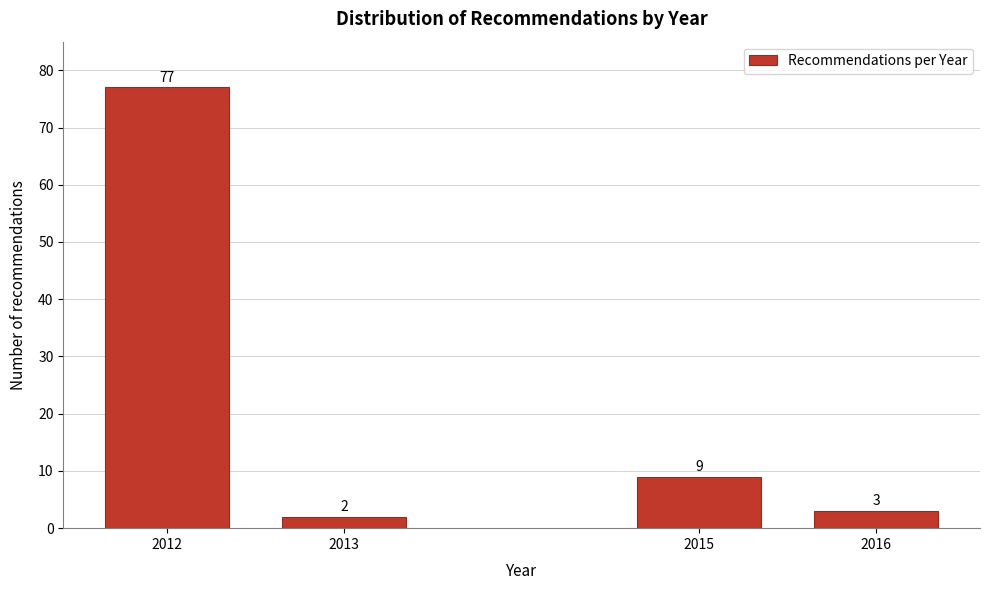

Reading left to right, what are all the values shown in this chart?

77	2	9	3